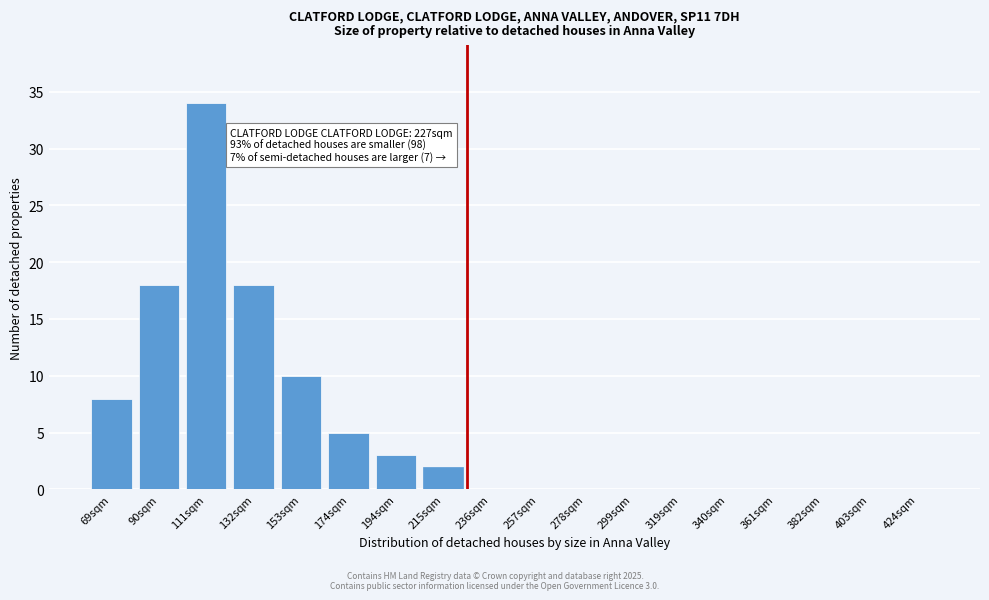

Reading left to right, list all the values displayed in this chart.

69sqm=8	90sqm=18	111sqm=34	132sqm=18	153sqm=10	174sqm=5	194sqm=3	215sqm=2	236sqm=0	257sqm=0	278sqm=0	299sqm=0	319sqm=0	340sqm=0	361sqm=0	382sqm=0	403sqm=0	424sqm=0